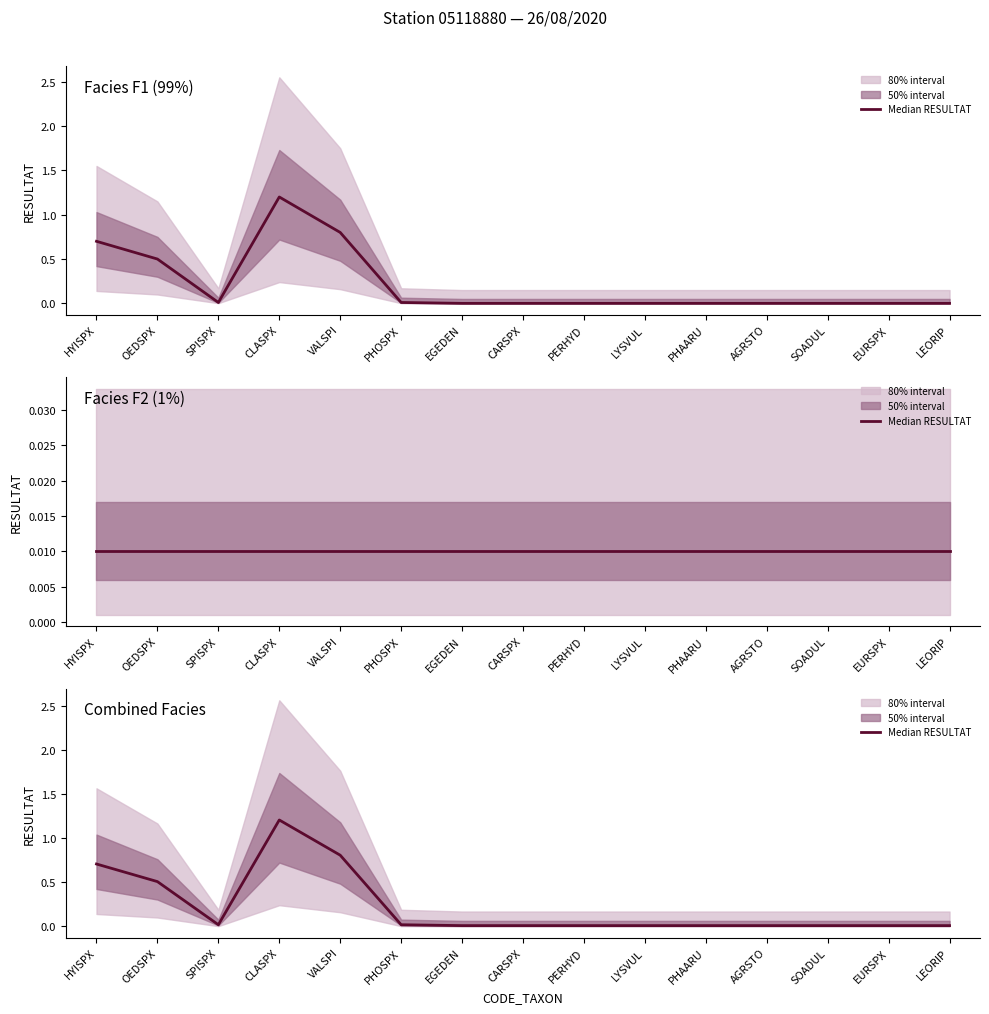

Which label corresponds to the smallest value in the chart?

EGEDEN